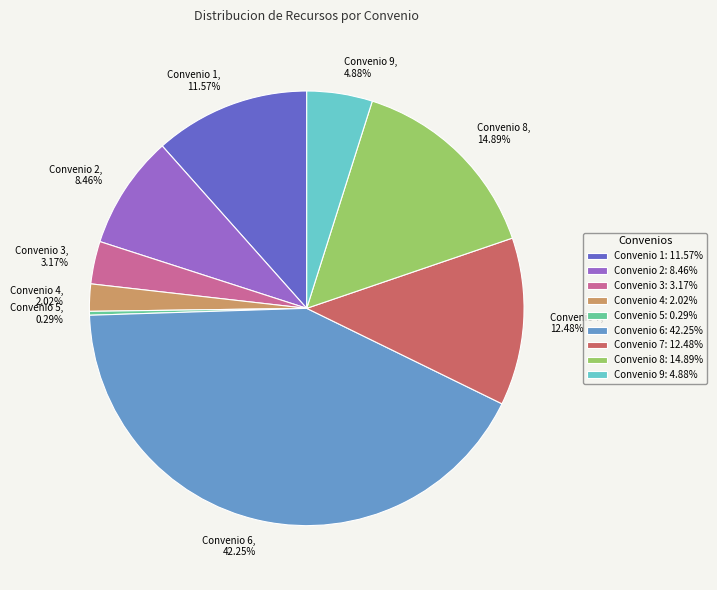

Rank the categories by value from highest to lowest.

Convenio 6, Convenio 8, Convenio 7, Convenio 1, Convenio 2, Convenio 9, Convenio 3, Convenio 4, Convenio 5